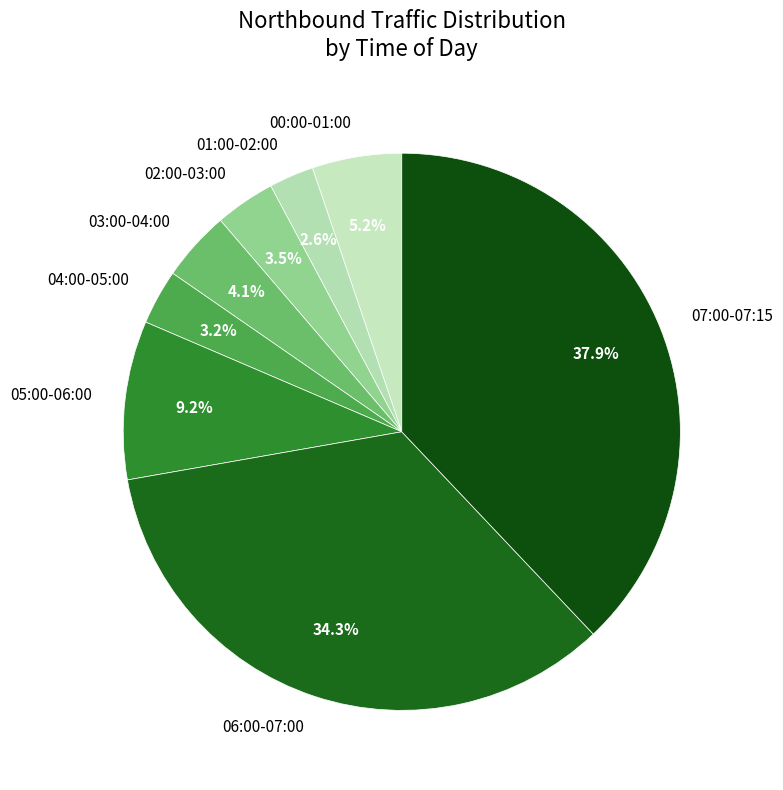

Which category has the biggest portion of the pie?

07:00-07:15